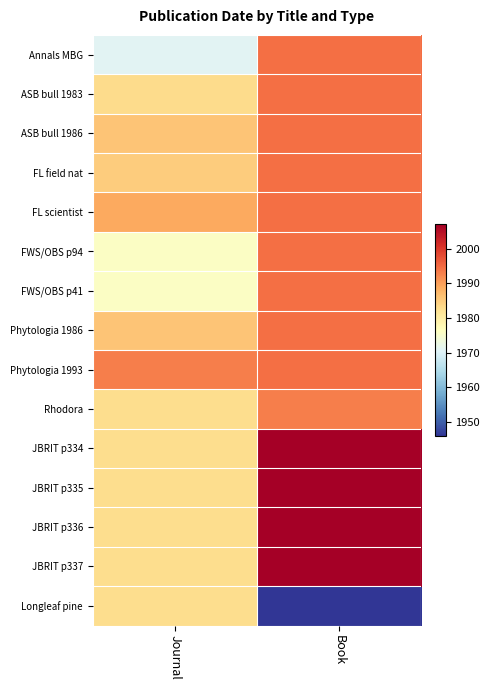

At how many categories does at least one series exceed 1989?

2